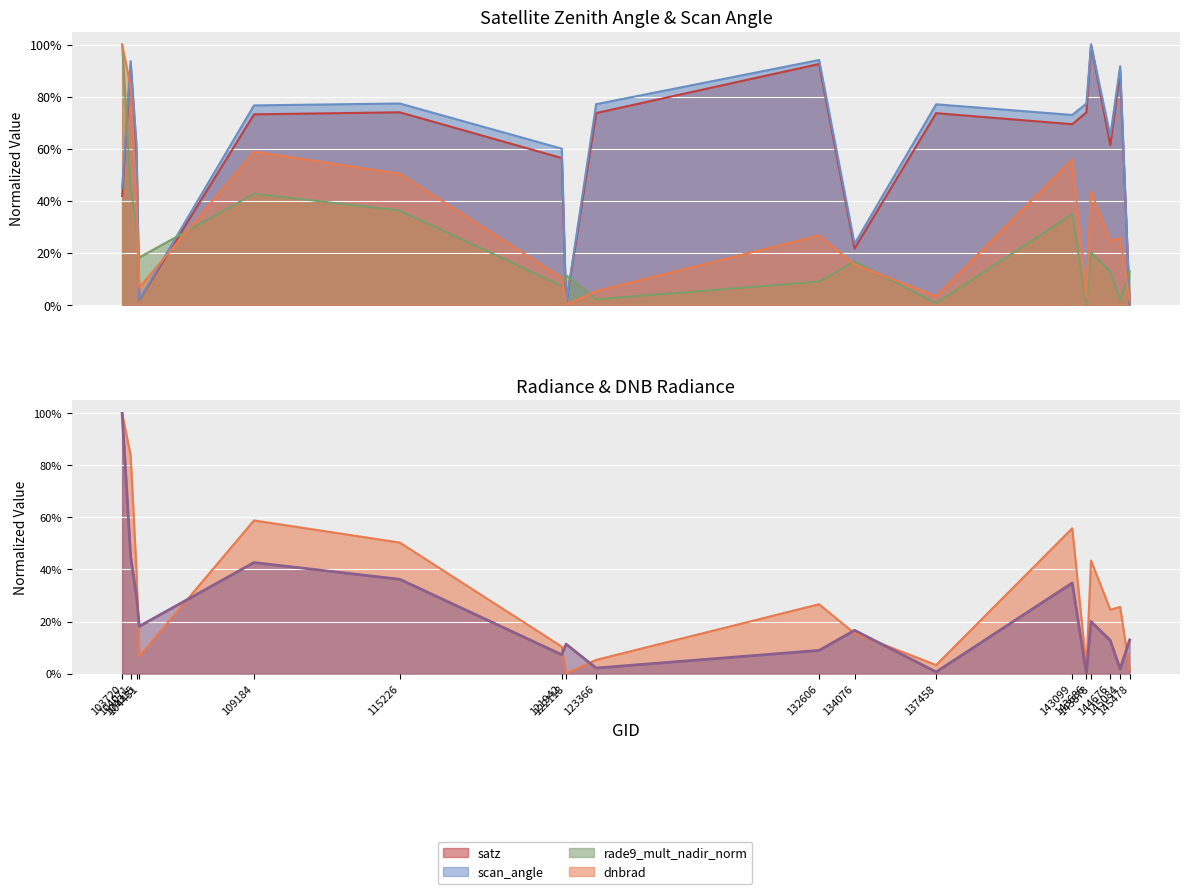

What is the difference between the maximum and minimum values in the scan_angle series?

1.0